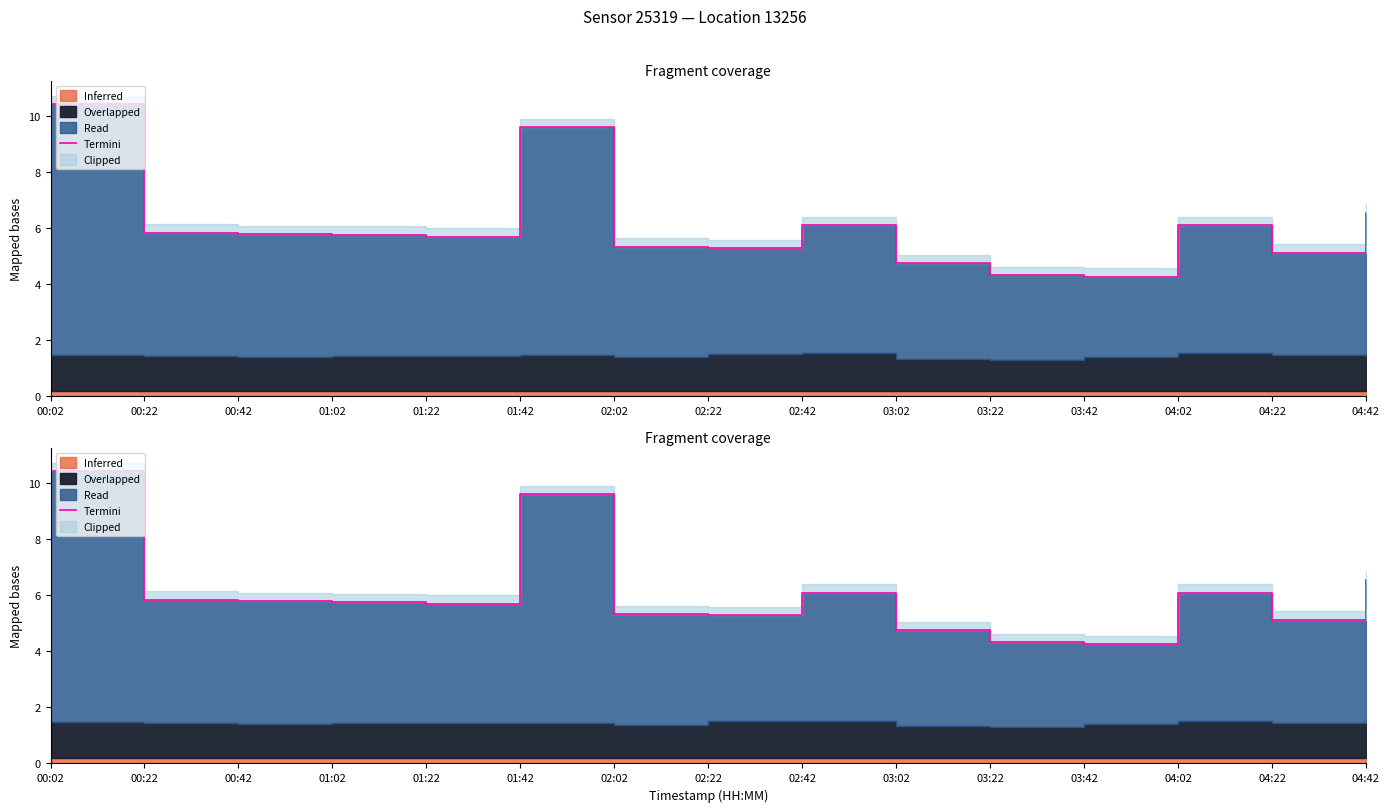

Reading right to left, extract all data points from this chart.

6.6	5.1	6.1	4.3	4.3	4.8	6.1	5.3	5.3	9.6	5.7	5.8	5.8	5.8	10.4